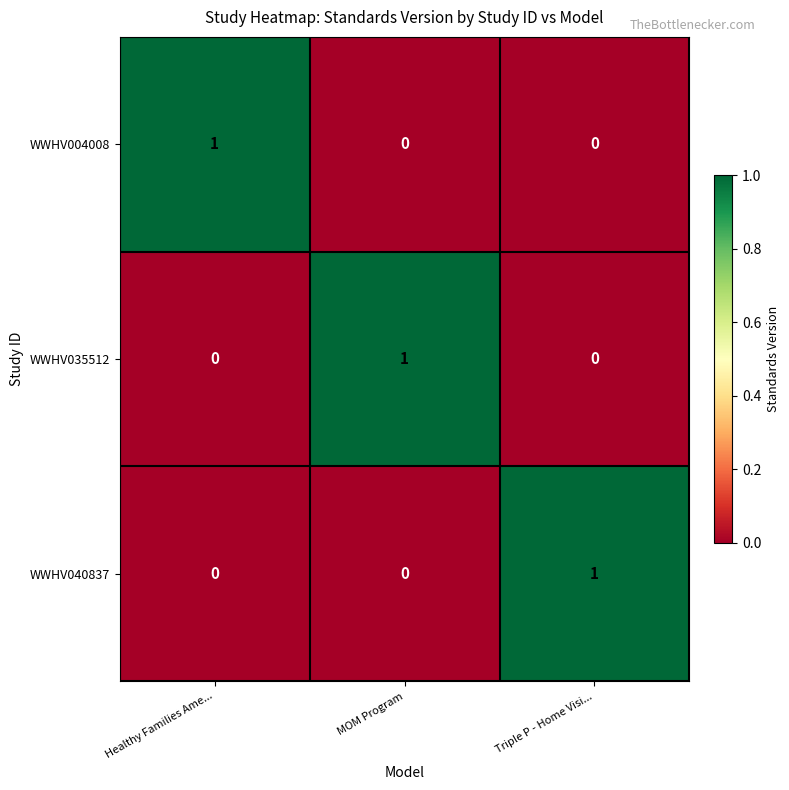

At how many categories does at least one series exceed 0?

3